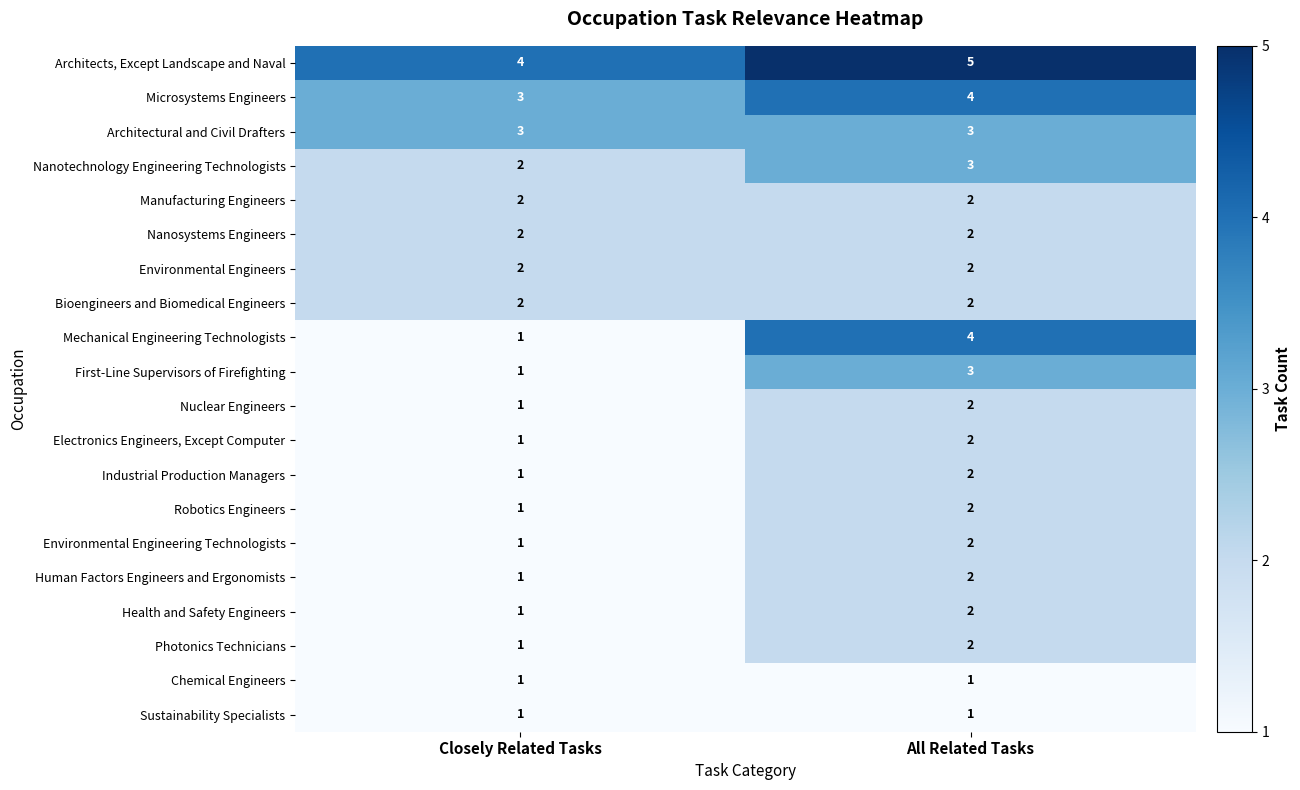

What is the minimum value shown in the chart?

1